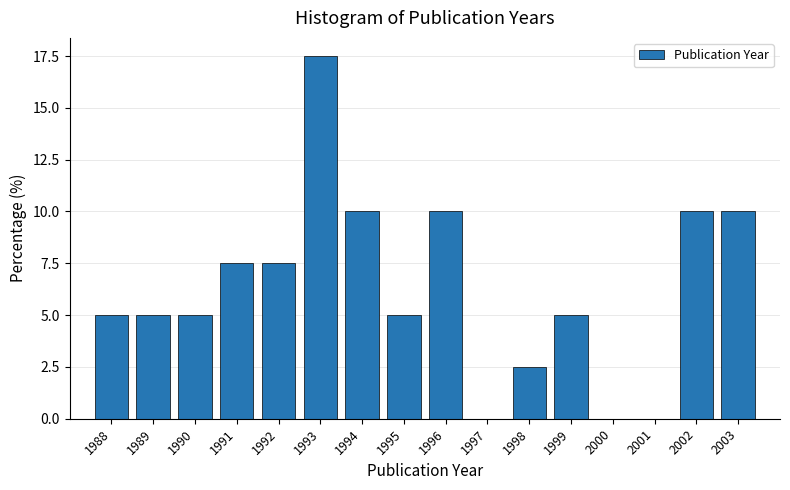

Reading left to right, list all the values displayed in this chart.

1988=5.0	1989=5.0	1990=5.0	1991=7.5	1992=7.5	1993=17.5	1994=10.0	1995=5.0	1996=10.0	1997=0.0	1998=2.5	1999=5.0	2000=0.0	2001=0.0	2002=10.0	2003=10.0